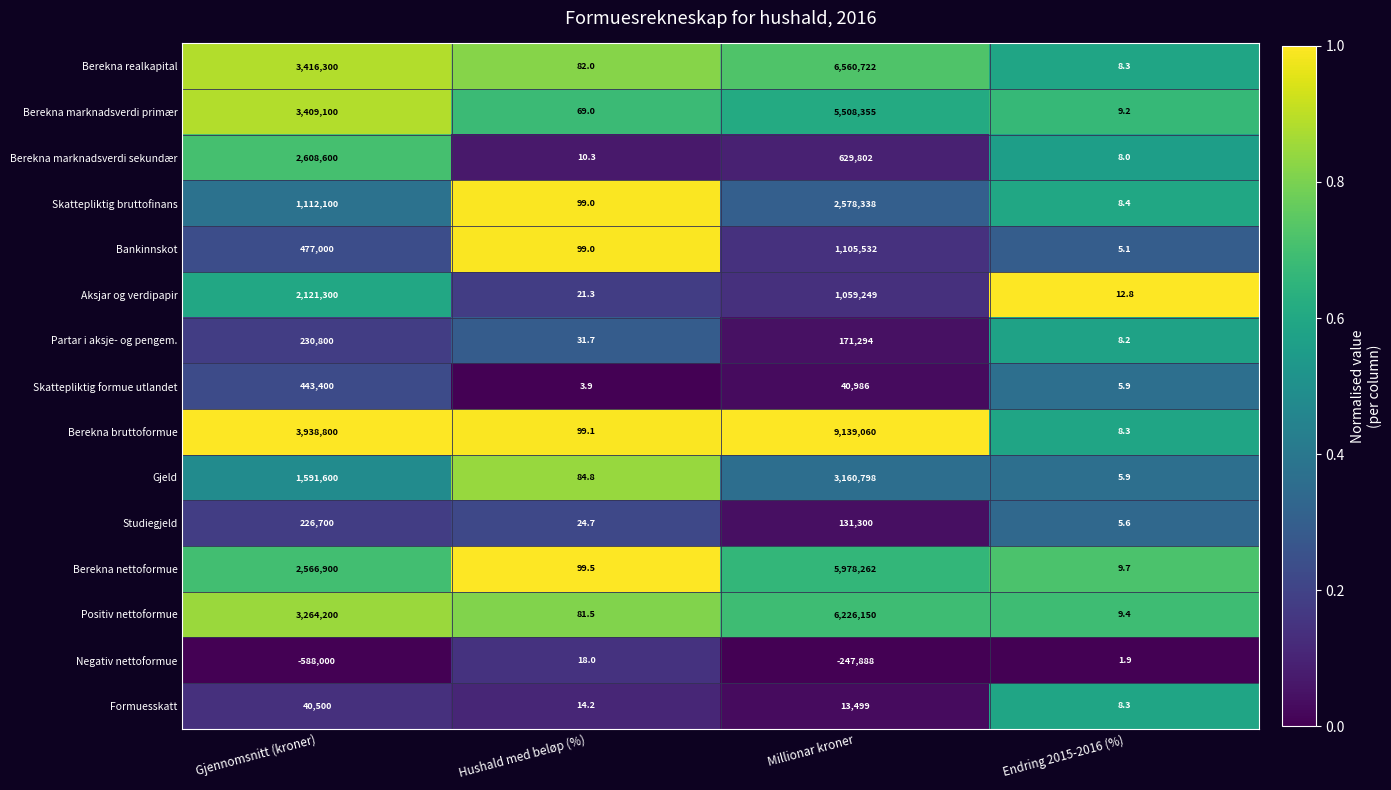

List the series in order of their peak value, highest first.

Berekna bruttoformue, Berekna realkapital, Positiv nettoformue, Berekna nettoformue, Berekna marknadsverdi primær, Gjeld, Berekna marknadsverdi sekundær, Skattepliktig bruttofinans, Aksjar og verdipapir, Bankinnskot, Skattepliktig formue utlandet, Partar i aksje- og pengem., Studiegjeld, Formuesskatt, Negativ nettoformue